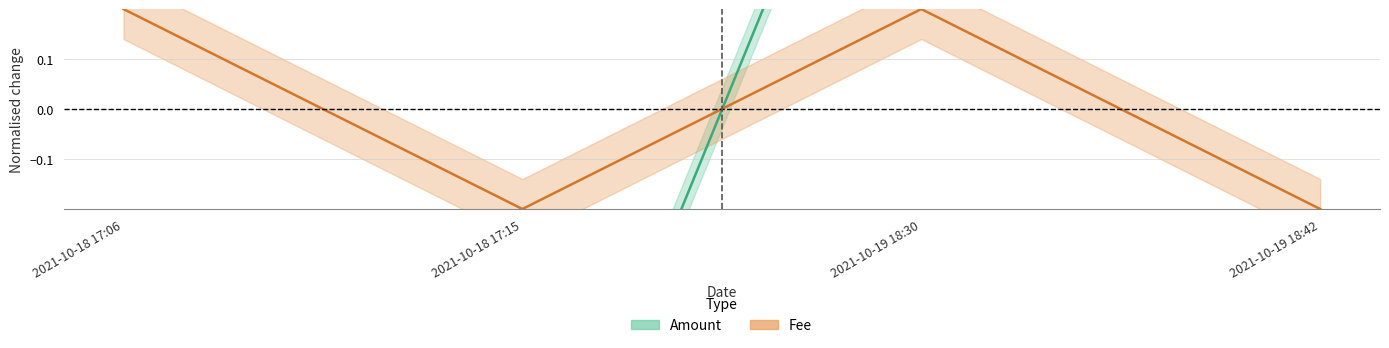

At which label does Amount first exceed 0?

2021-10-19 18:30